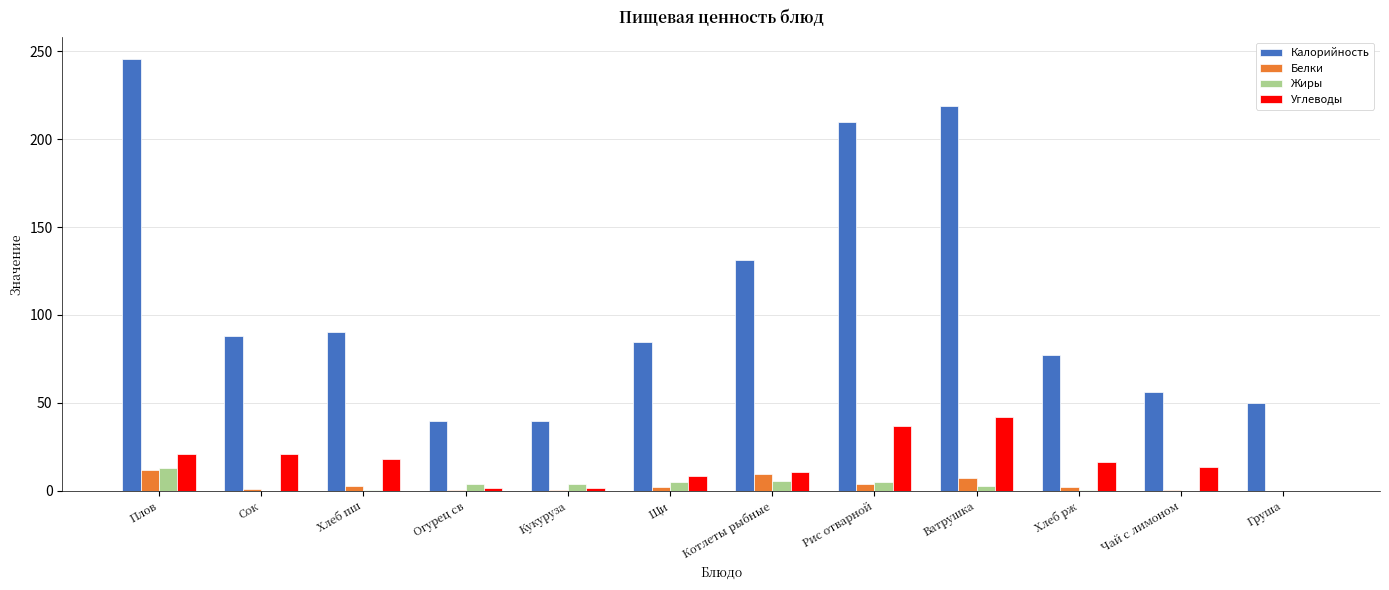

Which series has the largest total across all categories?

Калорийность